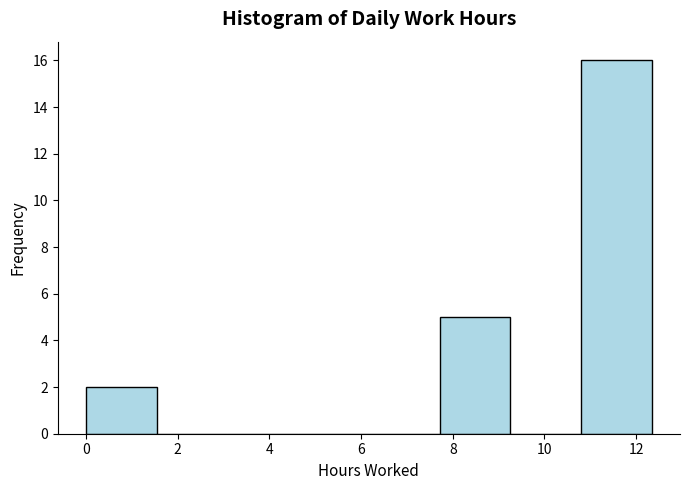

Over which range of the x-axis is the bar tallest?

10.8 to 12.4